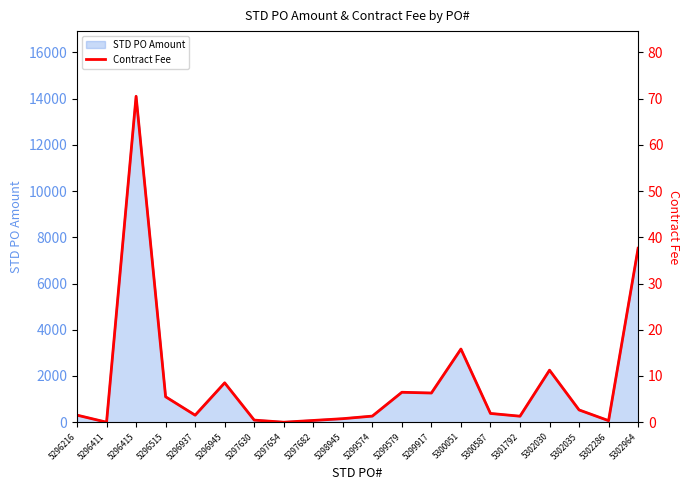

What is the sum of all values?

174.2